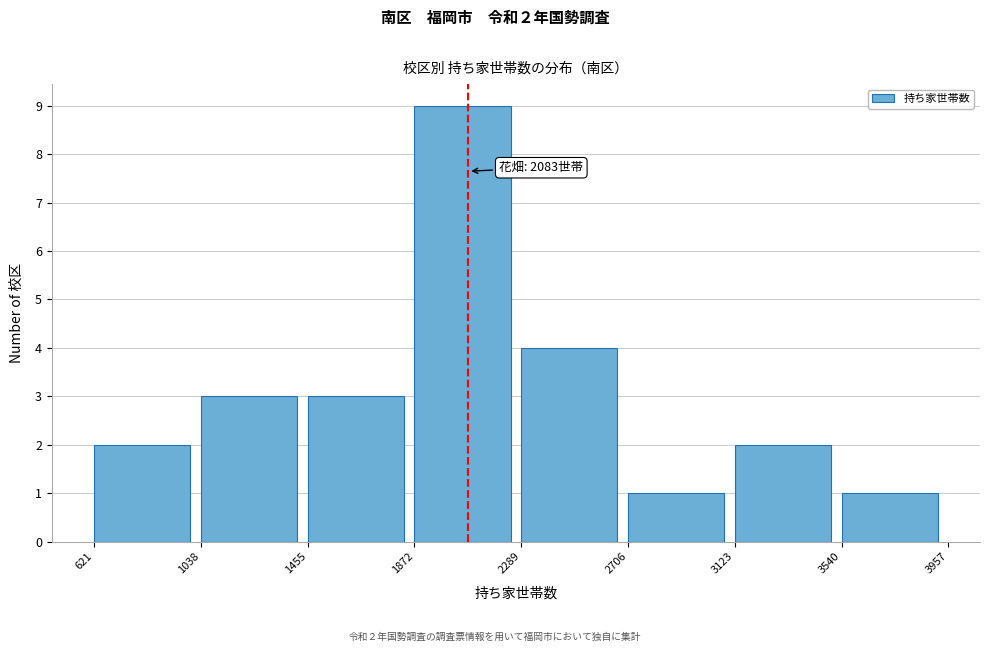

Which range on the x-axis has the tallest bar?

1872 to 2289